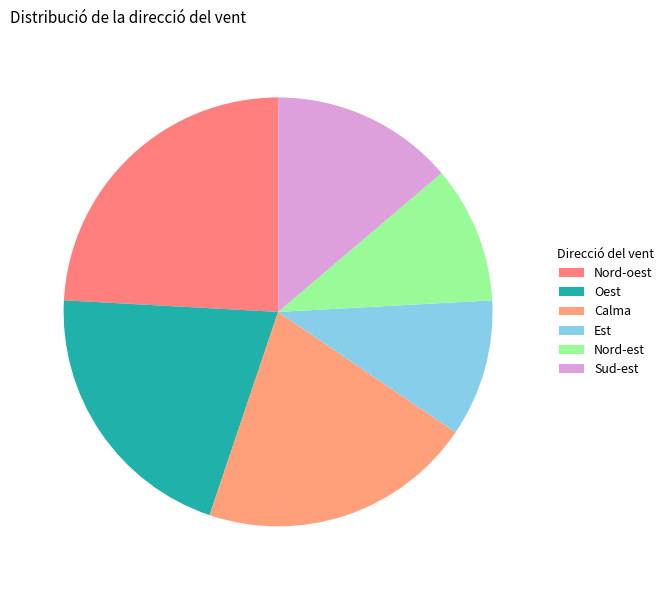

Count the number of slices in the pie.

6